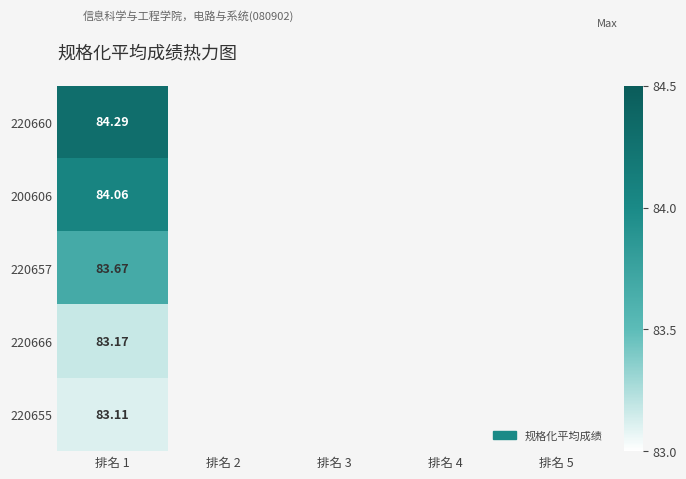

Which has a higher value, 排名 4 or 排名 2?

排名 2